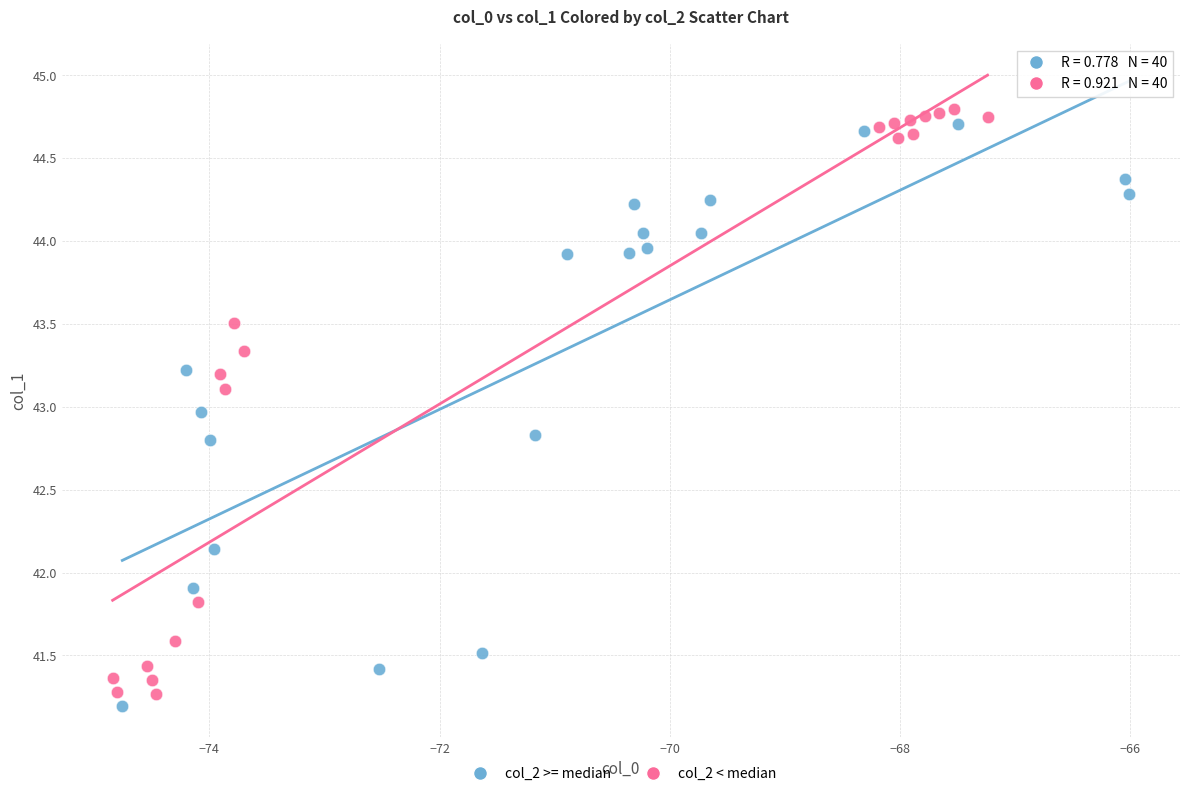

What are all the series names shown in the legend?

col_2 >= median, col_2 < median